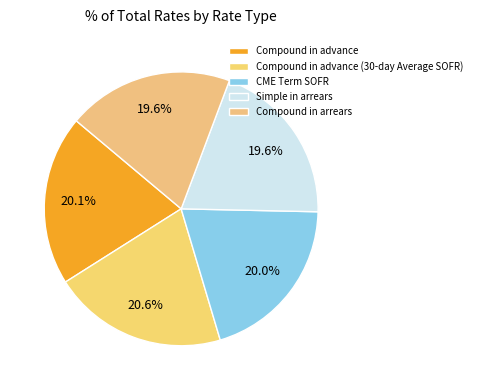

The CME Term SOFR slice represents 10% of the pie. True or false?

False